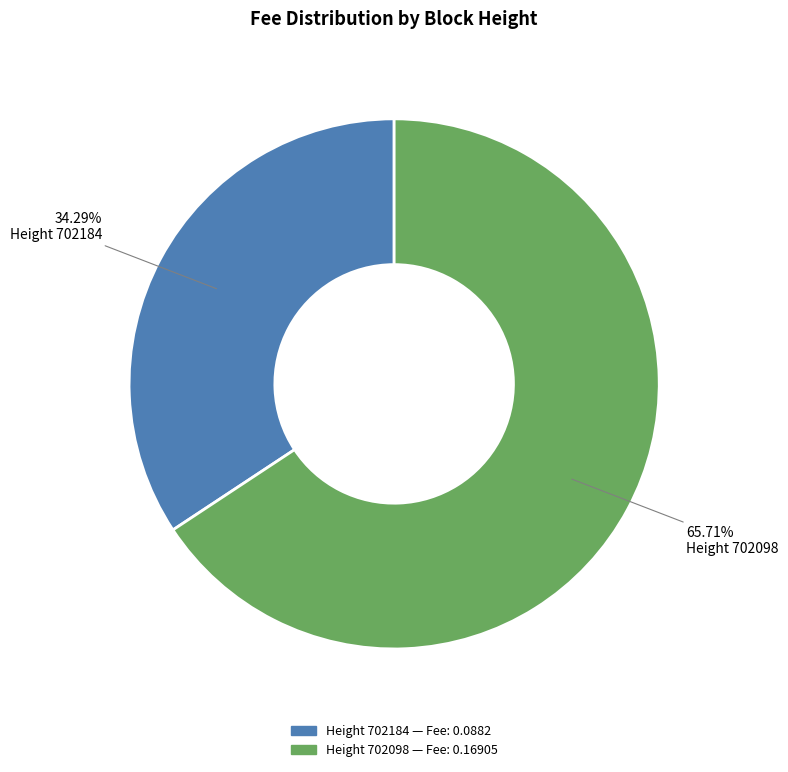

Which category has the smallest portion of the pie?

Height 702184